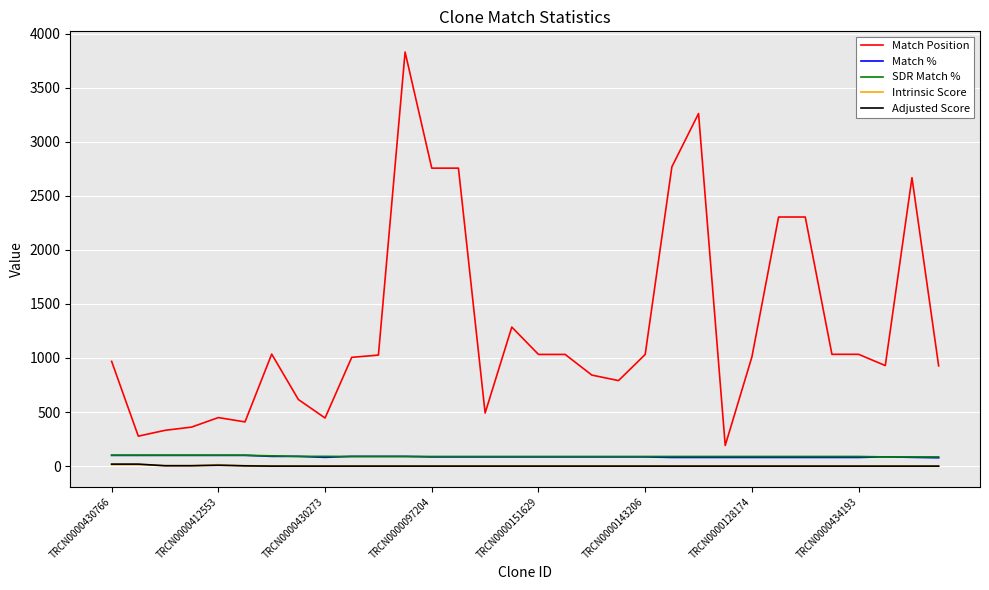

True or false: Adjusted Score and Match Position cross at least once.

False